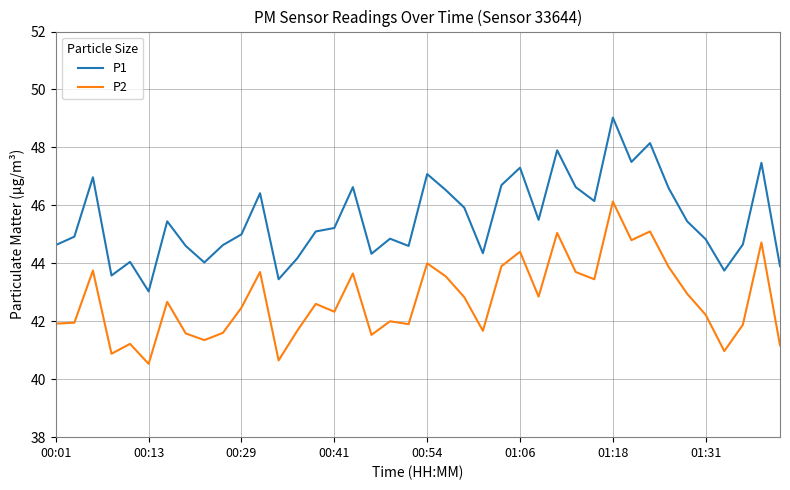

What are all the series names shown in the legend?

P1, P2